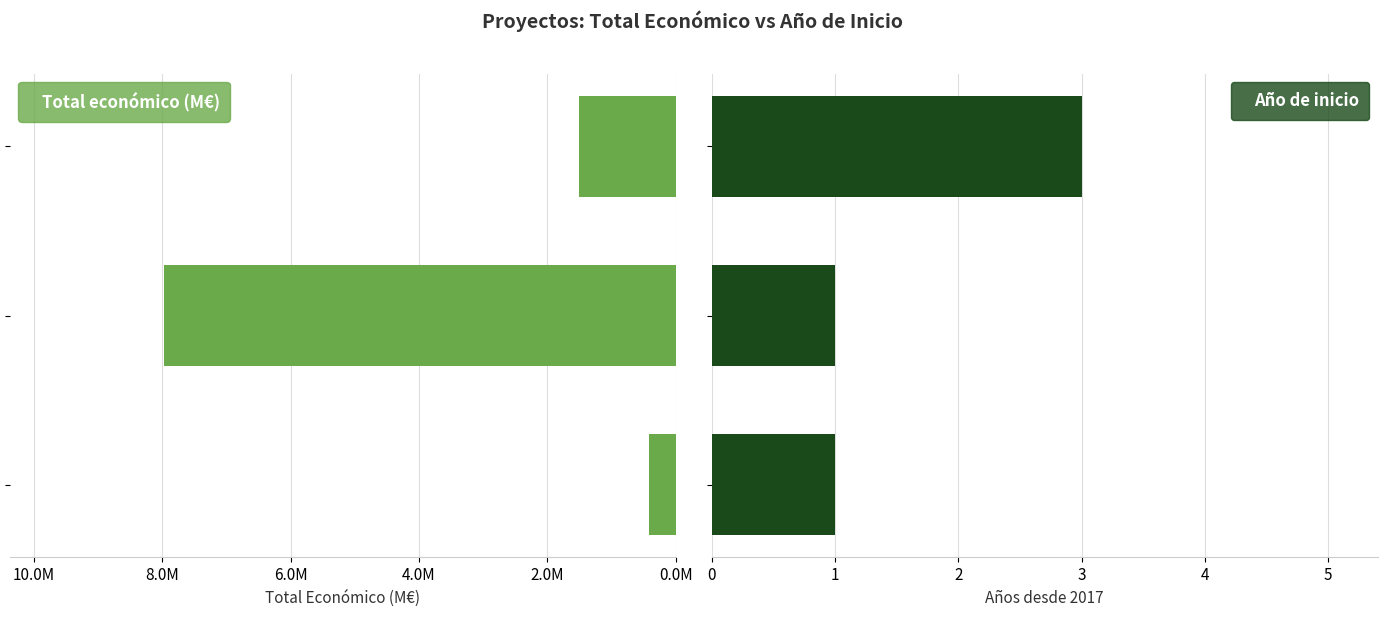

What is the total value across all series at 2.0M?

9.0